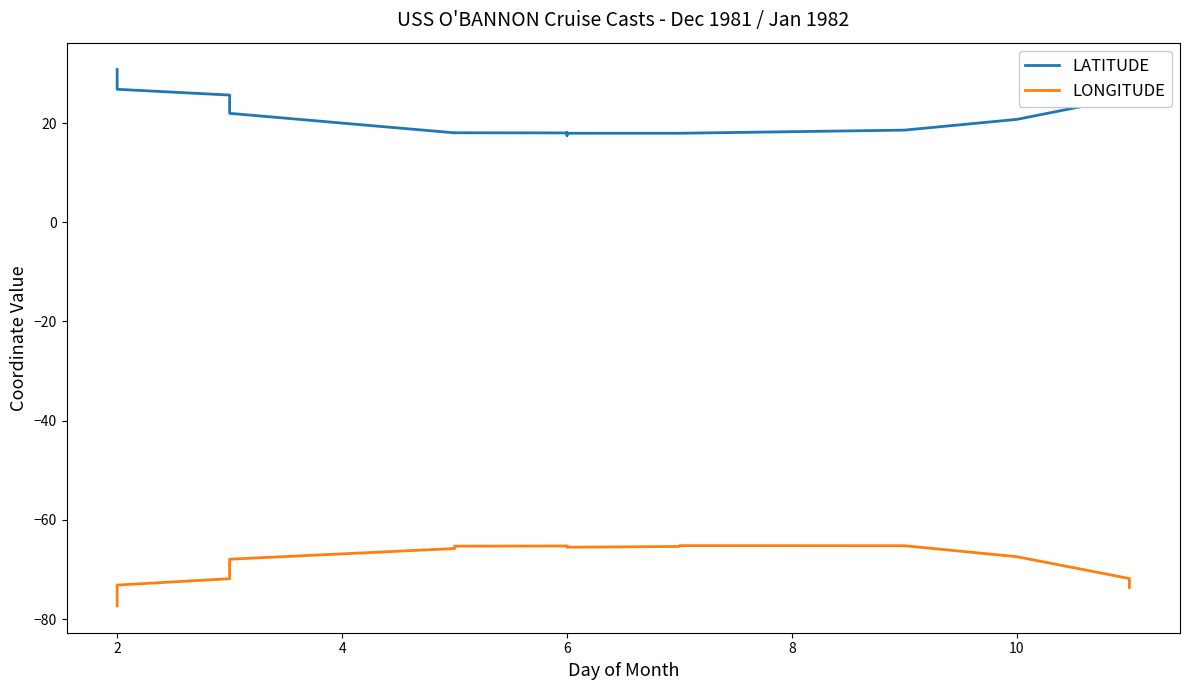

Reading left to right, list all the values displayed in this chart.

LATITUDE: 30.8	29.6	28.1	26.8	25.6	24.5	22.0	18.0	18.1	18.1	18.0	17.5	18.1	17.9	17.9	17.9	18.6	20.8	25.2	27.0
LONGITUDE: -77.3	-76.2	-74.5	-73.2	-71.9	-70.8	-67.9	-65.8	-65.3	-65.3	-65.3	-65.4	-65.3	-65.5	-65.4	-65.2	-65.2	-67.4	-71.8	-73.6